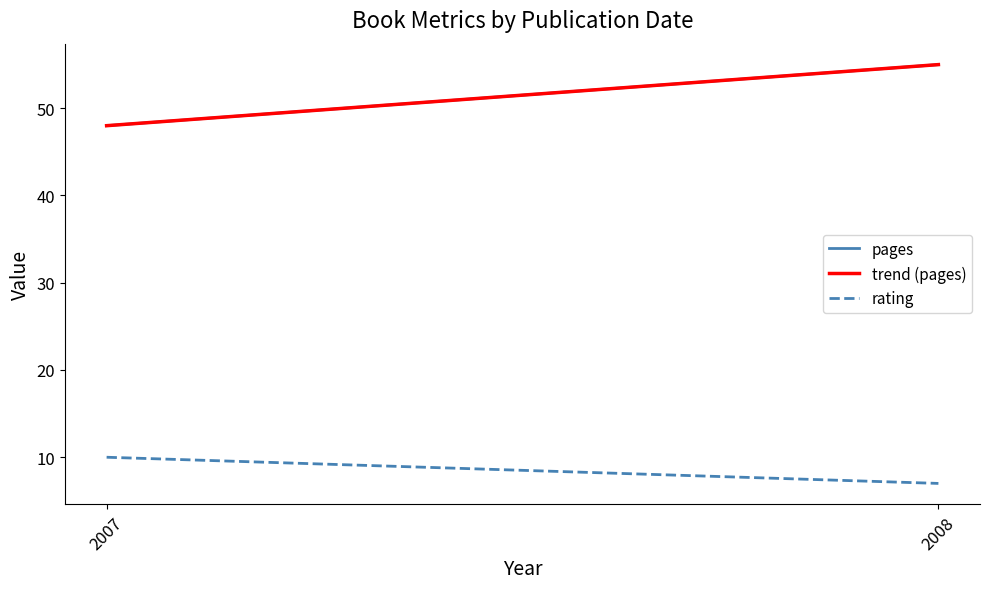

Does the chart have visible grid lines?

No